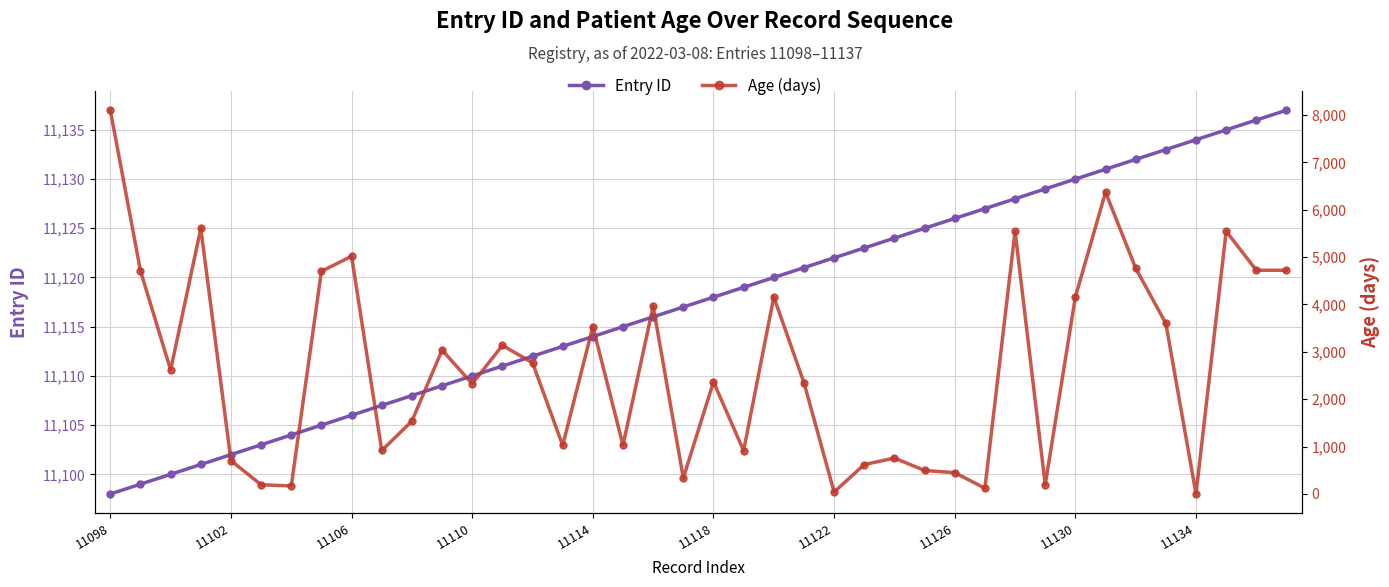

At which label does Age (days) first exceed 2617?

11098